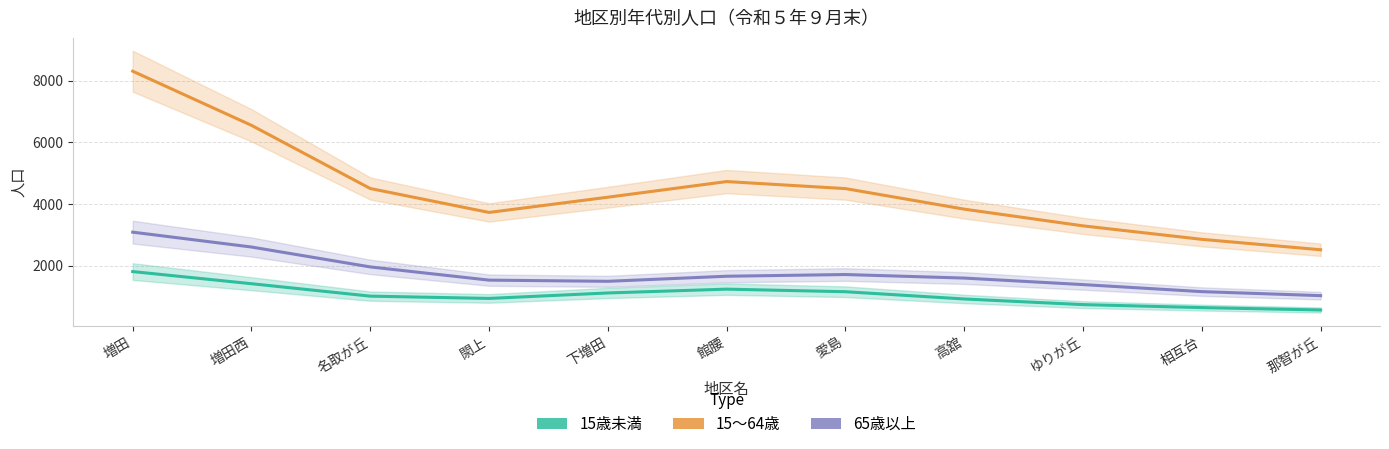

How many lines are shown in the chart?

3